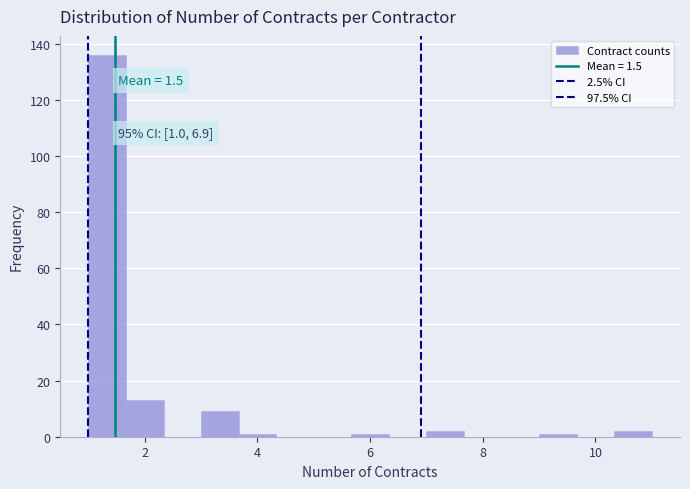

Read against the x-axis, roughly where is the centre of the tallest bar?

1.4